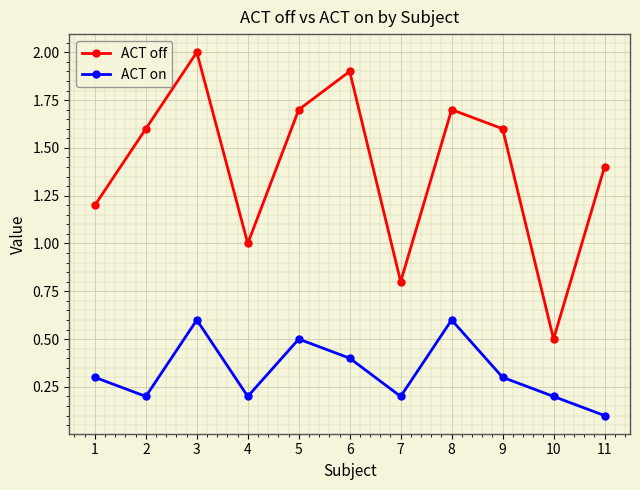

Reading right to left, extract all data points from this chart.

ACT off: 11=1.4	10=0.5	9=1.6	8=1.7	7=0.8	6=1.9	5=1.7	4=1.0	3=2.0	2=1.6	1=1.2
ACT on: 11=0.1	10=0.2	9=0.3	8=0.6	7=0.2	6=0.4	5=0.5	4=0.2	3=0.6	2=0.2	1=0.3